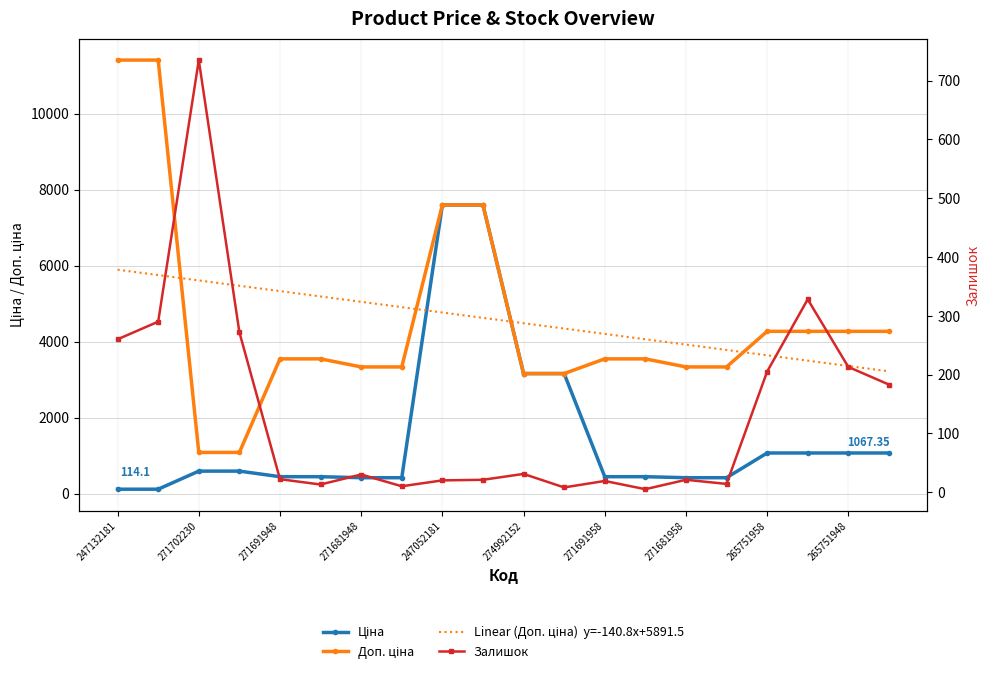

Rank the series by their maximum value, from highest to lowest.

Доп. ціна, Ціна, Linear (Доп. ціна)  y=-140.8x+5891.5, Залишок